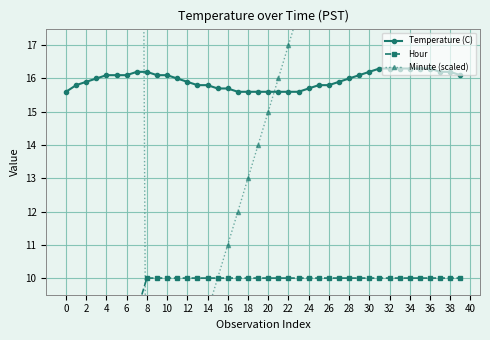

What is the value of the Temperature (C) point at the 35th from the left?

15.6